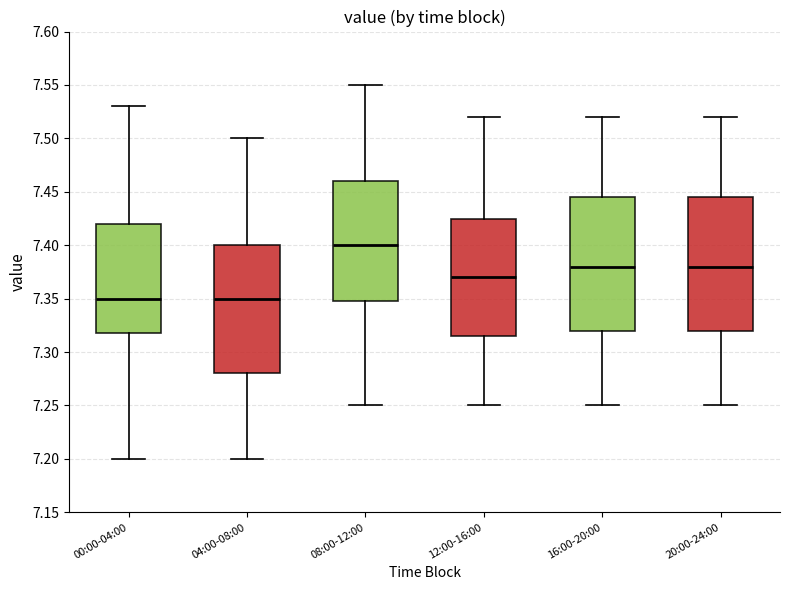

Reading left to right, read every box against the y-axis: the position of its median line, the range the box covers, and the ends of its whiskers. The values are not printed on the chart, so give them approximately, as read against the axis.

00:00-04:00: median 7.350, box 7.320 to 7.420, whiskers 7.200 to 7.530
04:00-08:00: median 7.350, box 7.280 to 7.400, whiskers 7.200 to 7.500
08:00-12:00: median 7.400, box 7.350 to 7.460, whiskers 7.250 to 7.550
12:00-16:00: median 7.370, box 7.315 to 7.425, whiskers 7.250 to 7.520
16:00-20:00: median 7.380, box 7.320 to 7.445, whiskers 7.250 to 7.520
20:00-24:00: median 7.380, box 7.320 to 7.445, whiskers 7.250 to 7.520